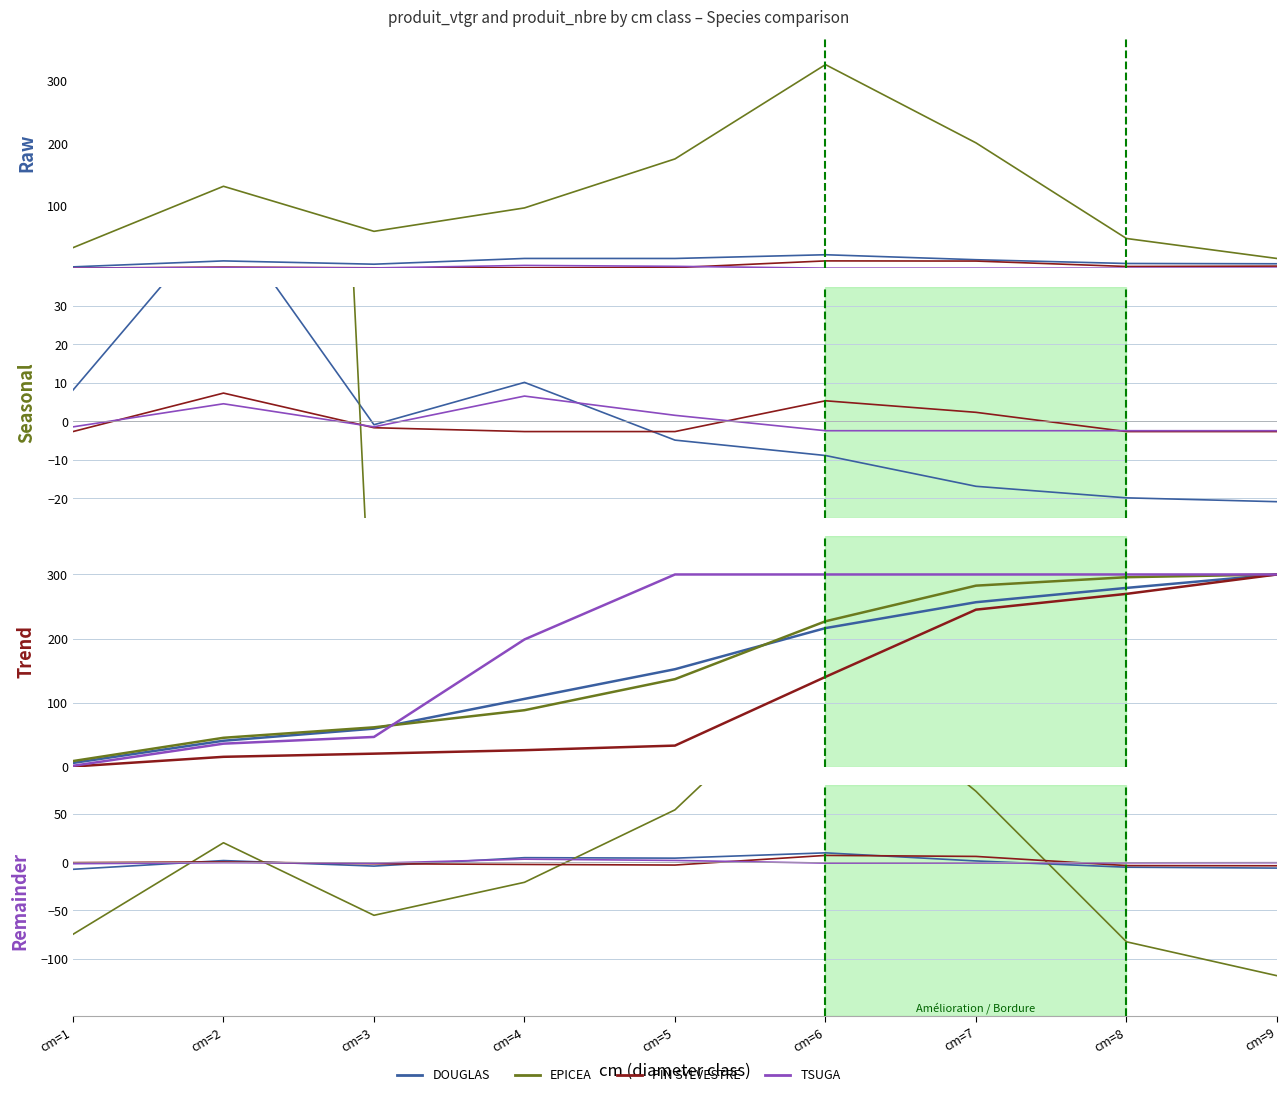

Is this an area chart (filled region under the line)?

No